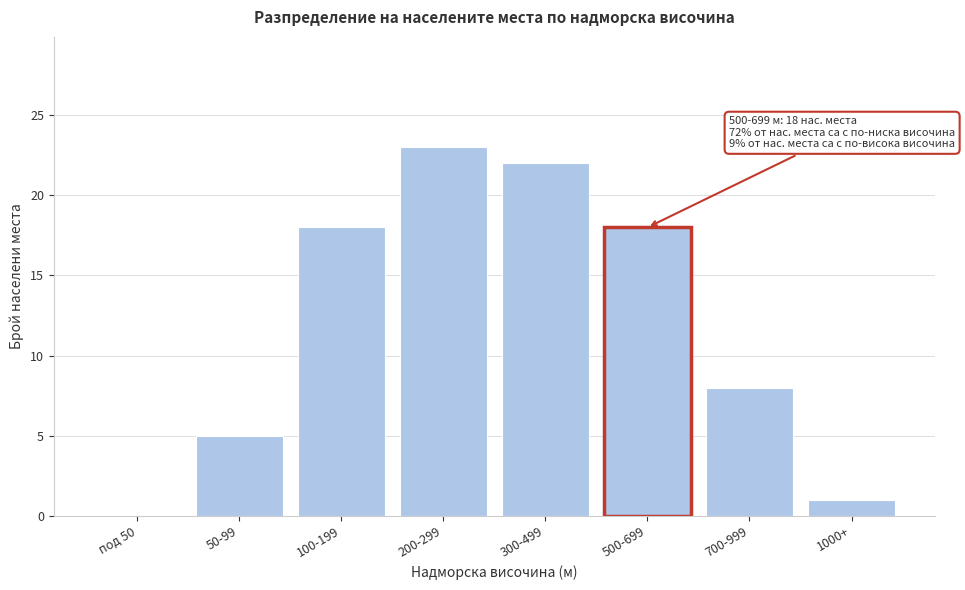

Reading left to right, list all the values displayed in this chart.

под 50=0	50-99=5	100-199=18	200-299=23	300-499=22	500-699=18	700-999=8	1000+=1